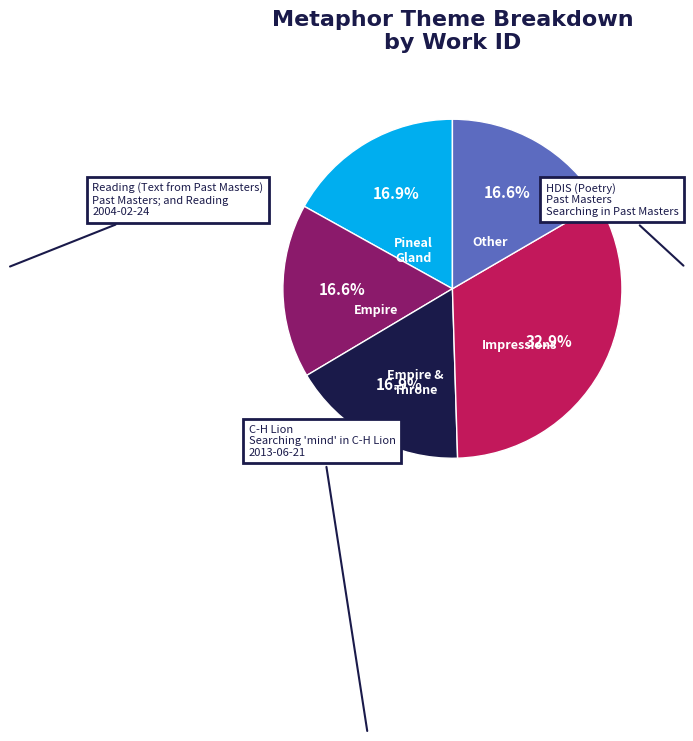

Is there a majority slice in this chart?

No